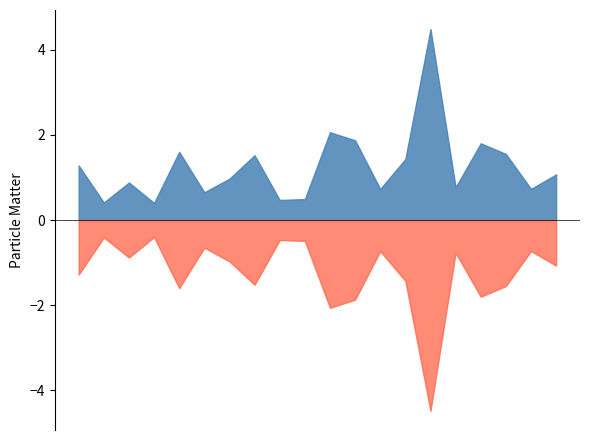

What is the smallest value displayed?

-4.5